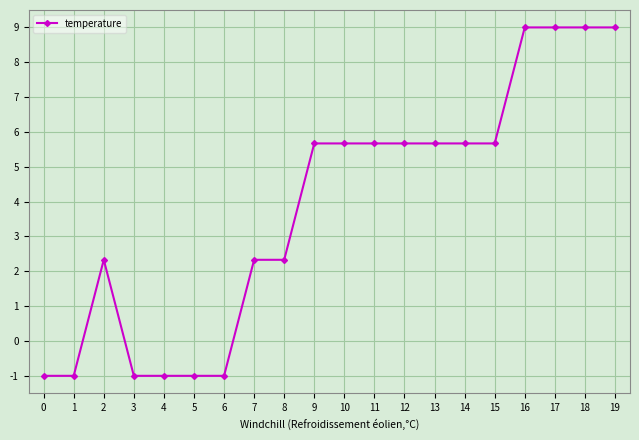

What is the sum of the values at 7 and 11?

8.0